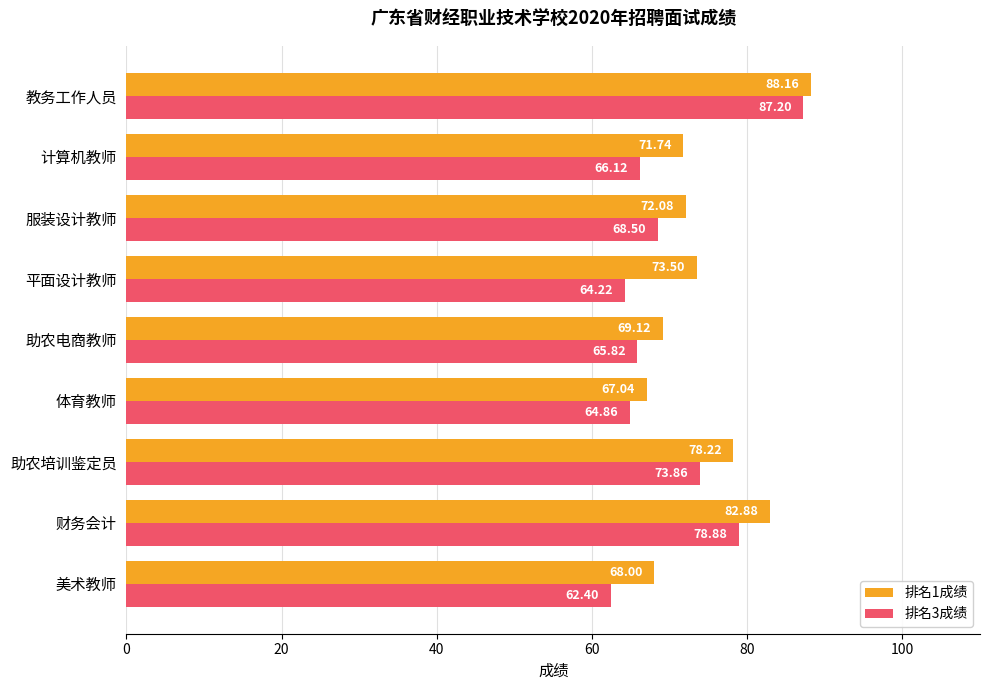

At which label is 排名1成绩 closest to 77?

助农培训鉴定员